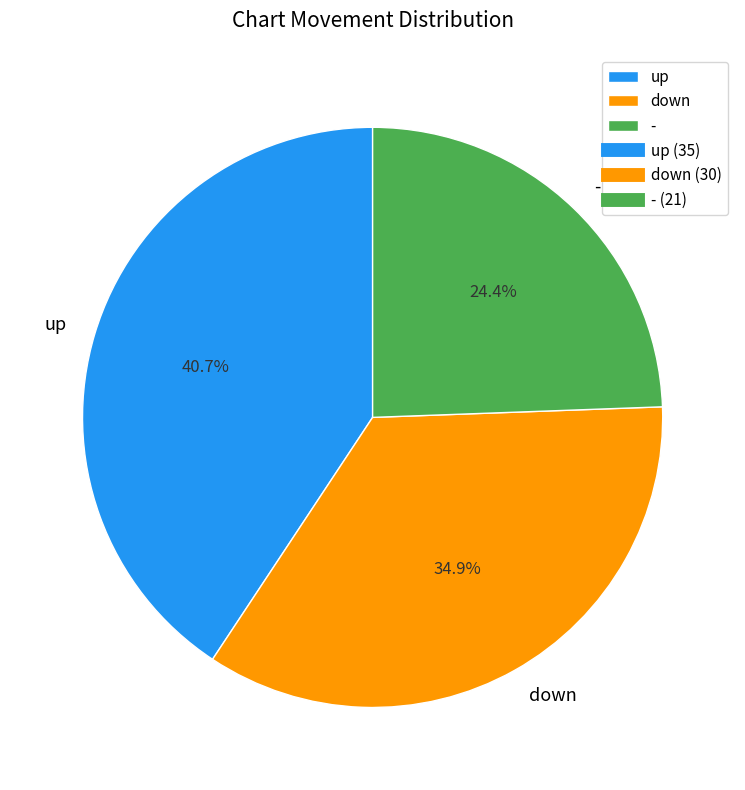

What percentage is the up slice, to the nearest percent?

41%